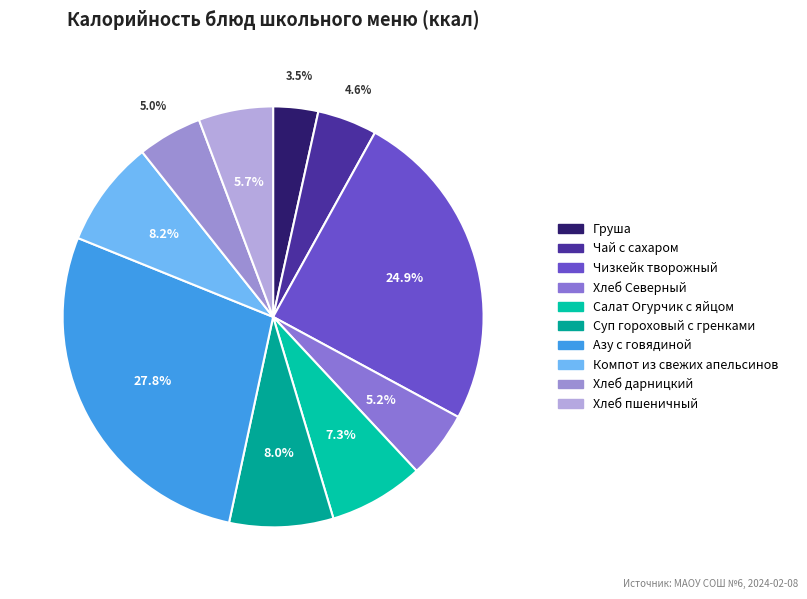

True or false: Хлеб Северный accounts for 19% of the total.

False